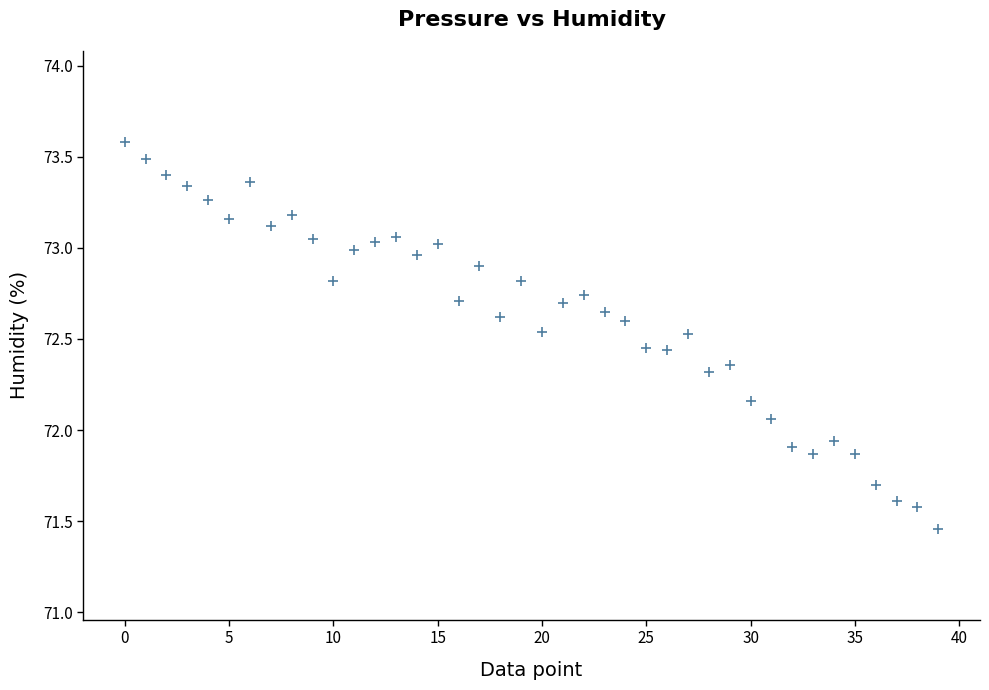

What is the range of Y values (max minus min)?

2.1